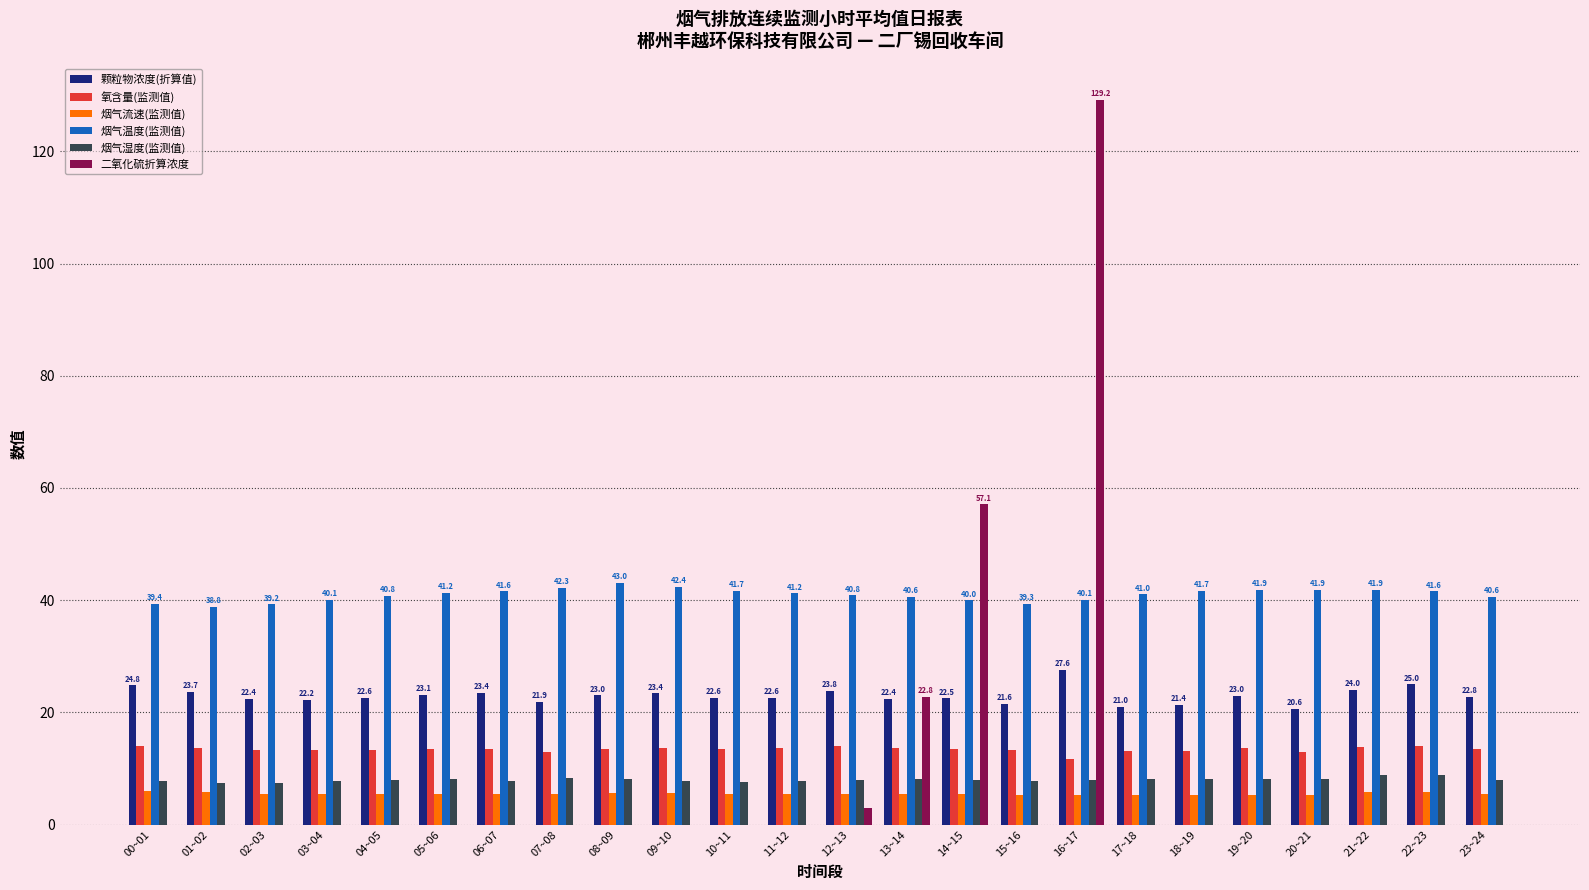

At which label does 颗粒物浓度(折算值) reach its peak?

16~17